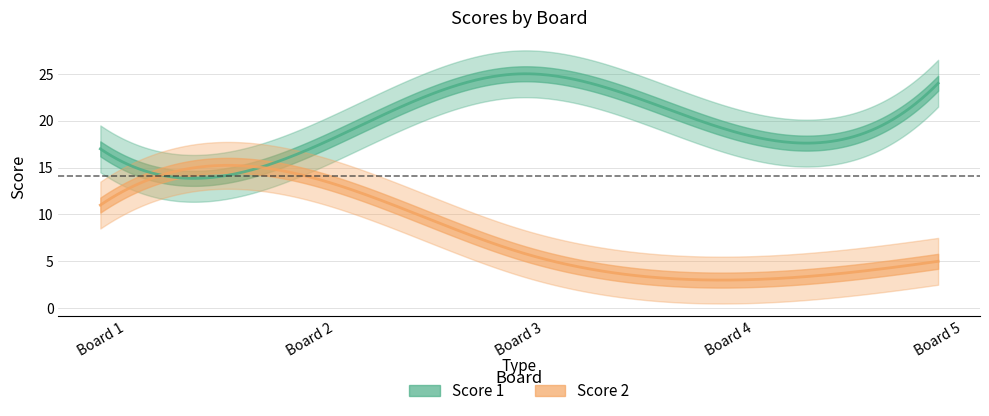

Reading left to right, list all the values displayed in this chart.

Score 1: 1=17	2=17	3=25	4=19	5=24
Score 2: 1=11	2=14	3=6	4=3	5=5